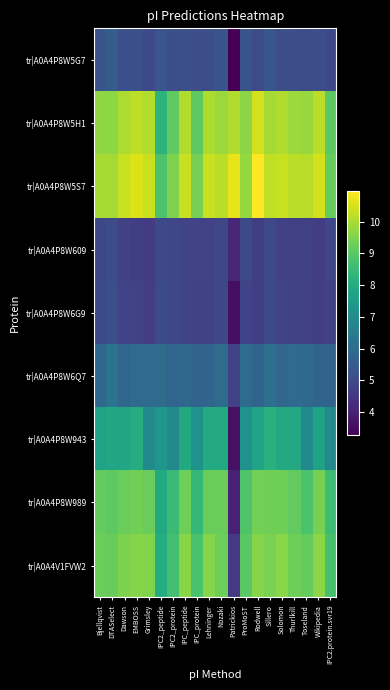

Reading right to left, what are all the values shown in this chart?

tr|A0A4P8W5G7: IPC2.protein.svr19=5.0	Wikipedia=5.1	Toseland=5.1	Thurlkill=5.1	Solomon=5.1	Sillero=5.3	Rodwell=5.0	ProMoST=5.3	Patrickios=3.3	Nozaki=5.3	Lehninger=5.1	IPC_protein=5.1	IPC_peptide=5.2	IPC2_protein=5.1	IPC2_peptide=5.3	Grimsley=5.0	EMBOSS=5.2	Dawson=5.2	DTASelect=5.5	Bjellqvist=5.3
tr|A0A4P8W5H1: IPC2.protein.svr19=9.0	Wikipedia=10.2	Toseland=9.8	Thurlkill=9.9	Solomon=10.1	Sillero=9.9	Rodwell=10.5	ProMoST=9.6	Patrickios=10.1	Nozaki=9.8	Lehninger=10.0	IPC_protein=9.0	IPC_peptide=10.1	IPC2_protein=9.1	IPC2_peptide=8.2	Grimsley=10.1	EMBOSS=10.2	Dawson=10.0	DTASelect=9.7	Bjellqvist=9.7
tr|A0A4P8W5S7: IPC2.protein.svr19=9.2	Wikipedia=10.5	Toseland=10.1	Thurlkill=10.2	Solomon=10.3	Sillero=10.2	Rodwell=11.0	ProMoST=9.8	Patrickios=10.7	Nozaki=10.2	Lehninger=10.3	IPC_protein=9.4	IPC_peptide=10.3	IPC2_protein=9.5	IPC2_peptide=8.8	Grimsley=10.4	EMBOSS=10.5	Dawson=10.3	DTASelect=9.9	Bjellqvist=10.0
tr|A0A4P8W609: IPC2.protein.svr19=4.9	Wikipedia=4.7	Toseland=4.7	Thurlkill=4.7	Solomon=4.8	Sillero=5.0	Rodwell=4.7	ProMoST=5.0	Patrickios=4.2	Nozaki=4.9	Lehninger=4.8	IPC_protein=4.9	IPC_peptide=4.8	IPC2_protein=5.0	IPC2_peptide=5.0	Grimsley=4.6	EMBOSS=4.7	Dawson=4.8	DTASelect=5.1	Bjellqvist=5.0
tr|A0A4P8W6G9: IPC2.protein.svr19=4.8	Wikipedia=4.7	Toseland=4.7	Thurlkill=4.8	Solomon=4.8	Sillero=5.0	Rodwell=4.7	ProMoST=4.8	Patrickios=3.6	Nozaki=5.0	Lehninger=4.8	IPC_protein=4.8	IPC_peptide=4.8	IPC2_protein=4.9	IPC2_peptide=5.0	Grimsley=4.7	EMBOSS=4.8	Dawson=4.8	DTASelect=5.1	Bjellqvist=5.0
tr|A0A4P8W6Q7: IPC2.protein.svr19=5.7	Wikipedia=5.8	Toseland=5.9	Thurlkill=6.0	Solomon=5.8	Sillero=6.1	Rodwell=5.8	ProMoST=6.0	Patrickios=4.9	Nozaki=6.0	Lehninger=5.8	IPC_protein=5.7	IPC_peptide=5.8	IPC2_protein=5.8	IPC2_peptide=6.0	Grimsley=6.0	EMBOSS=6.0	Dawson=5.8	DTASelect=6.2	Bjellqvist=5.9
tr|A0A4P8W943: IPC2.protein.svr19=6.9	Wikipedia=7.7	Toseland=6.9	Thurlkill=7.9	Solomon=8.0	Sillero=8.2	Rodwell=7.8	ProMoST=7.2	Patrickios=3.6	Nozaki=8.0	Lehninger=8.0	IPC_protein=7.2	IPC_peptide=8.0	IPC2_protein=6.9	IPC2_peptide=7.3	Grimsley=7.0	EMBOSS=8.0	Dawson=7.8	DTASelect=7.9	Bjellqvist=7.7
tr|A0A4P8W989: IPC2.protein.svr19=8.6	Wikipedia=9.4	Toseland=8.8	Thurlkill=9.1	Solomon=9.3	Sillero=9.3	Rodwell=9.3	ProMoST=8.8	Patrickios=4.0	Nozaki=9.2	Lehninger=9.2	IPC_protein=8.4	IPC_peptide=9.3	IPC2_protein=8.5	IPC2_peptide=8.0	Grimsley=9.2	EMBOSS=9.3	Dawson=9.2	DTASelect=9.0	Bjellqvist=9.2
tr|A0A4V1FVW2: IPC2.protein.svr19=8.7	Wikipedia=9.6	Toseland=9.2	Thurlkill=9.3	Solomon=9.6	Sillero=9.4	Rodwell=9.6	ProMoST=9.0	Patrickios=4.6	Nozaki=9.3	Lehninger=9.6	IPC_protein=8.8	IPC_peptide=9.6	IPC2_protein=8.7	IPC2_peptide=8.1	Grimsley=9.5	EMBOSS=9.6	Dawson=9.4	DTASelect=9.2	Bjellqvist=9.3